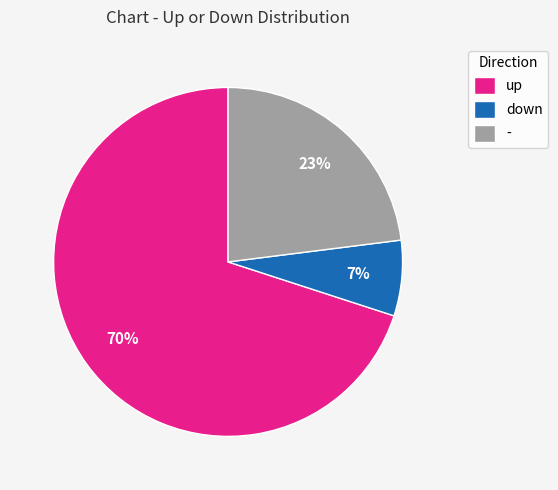

How many slices are in this pie chart?

3